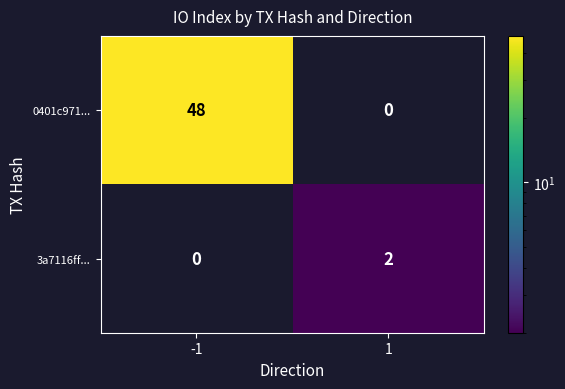

What is the total value across all series at -1?

48